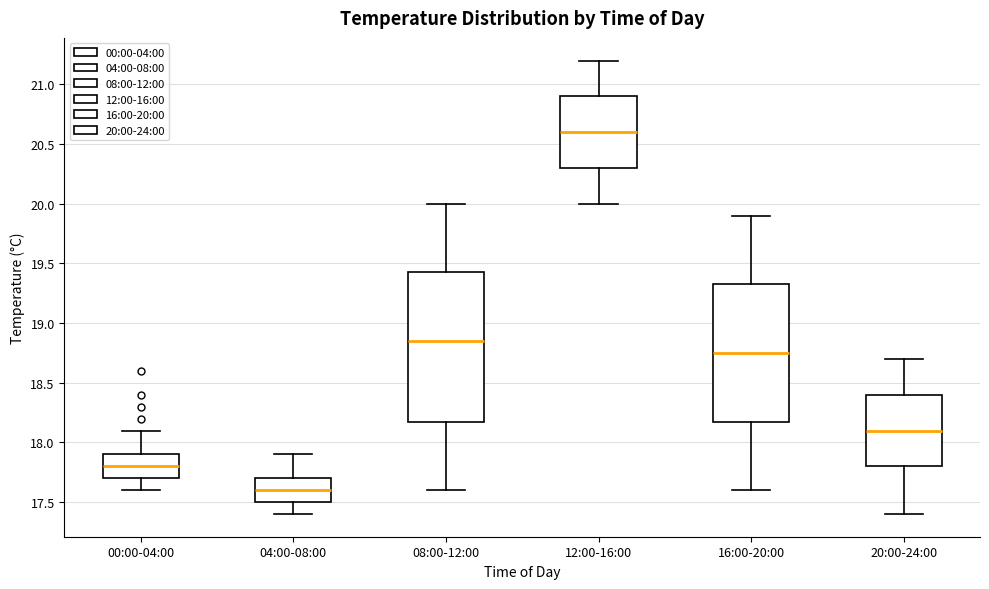

Comparing the boxes themselves (not the whiskers), which one is the tallest?

08:00-12:00